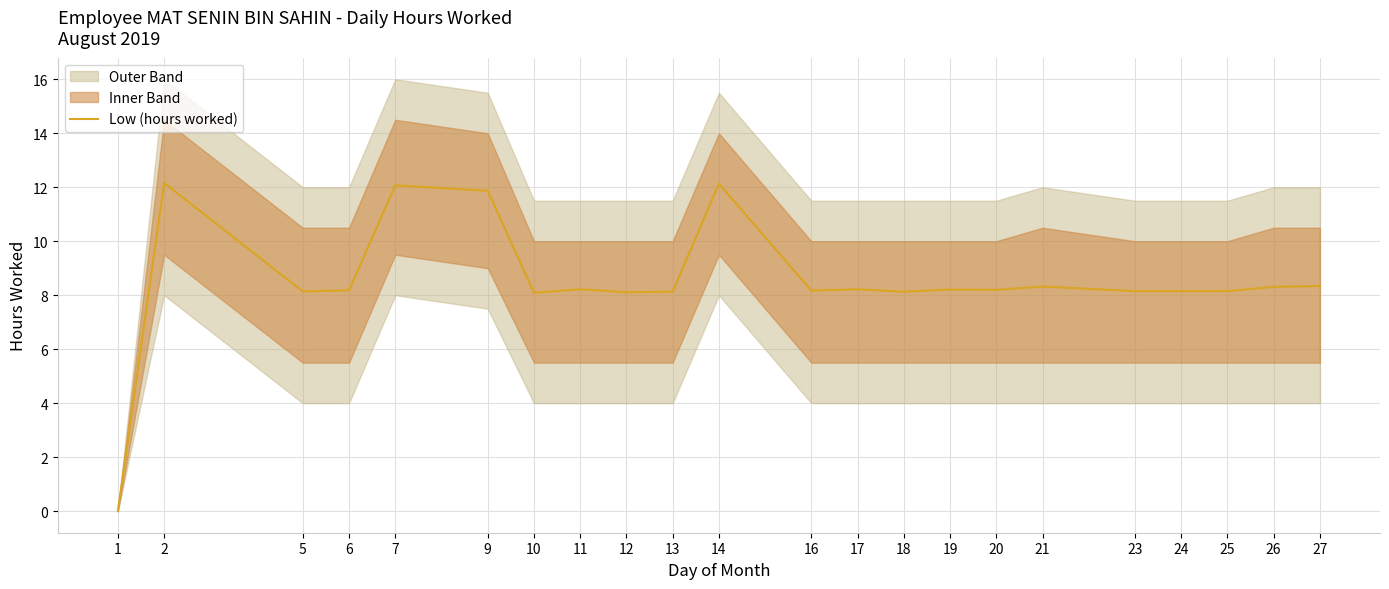

Where does the data first go above 8?

2